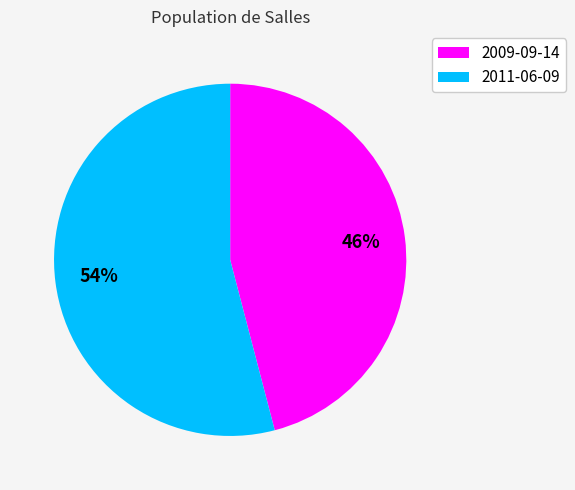

How many slices are in this pie chart?

2